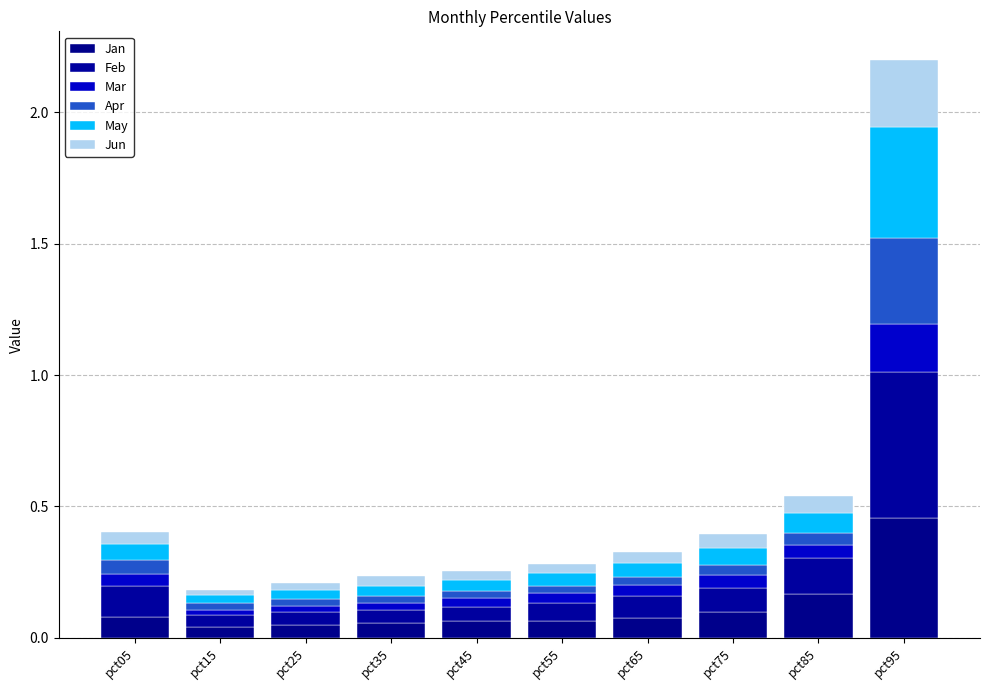

Rank the series at pct45 from lowest to highest value.

Apr, Mar, Jun, May, Feb, Jan